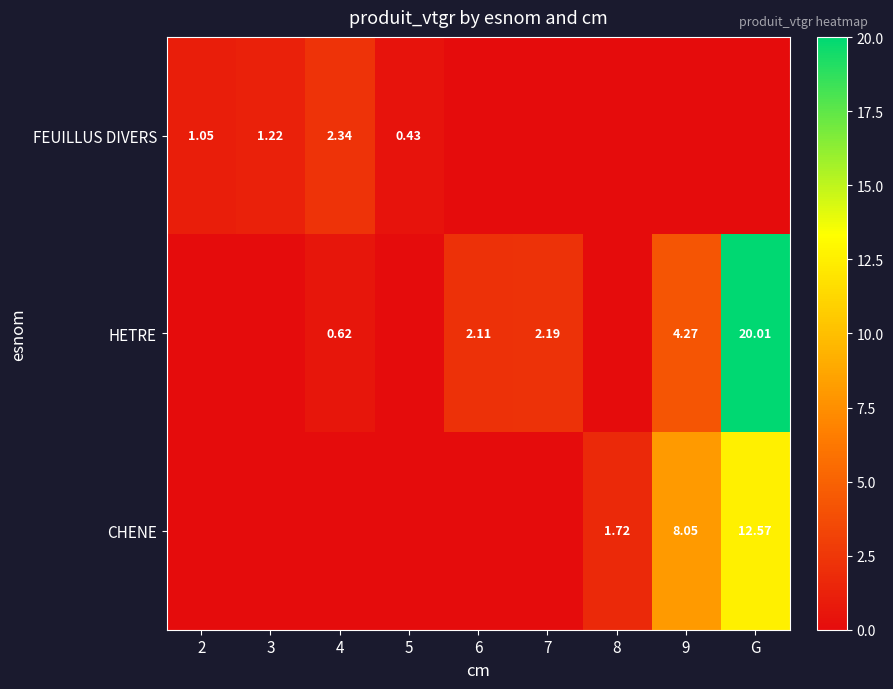

Which category has the highest value across all series?

G